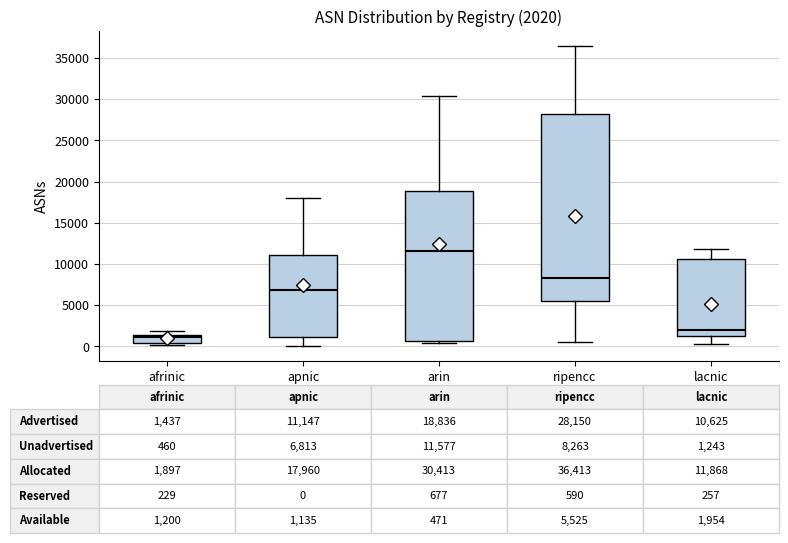

Comparing the boxes themselves (not the whiskers), which one is the tallest?

ripencc